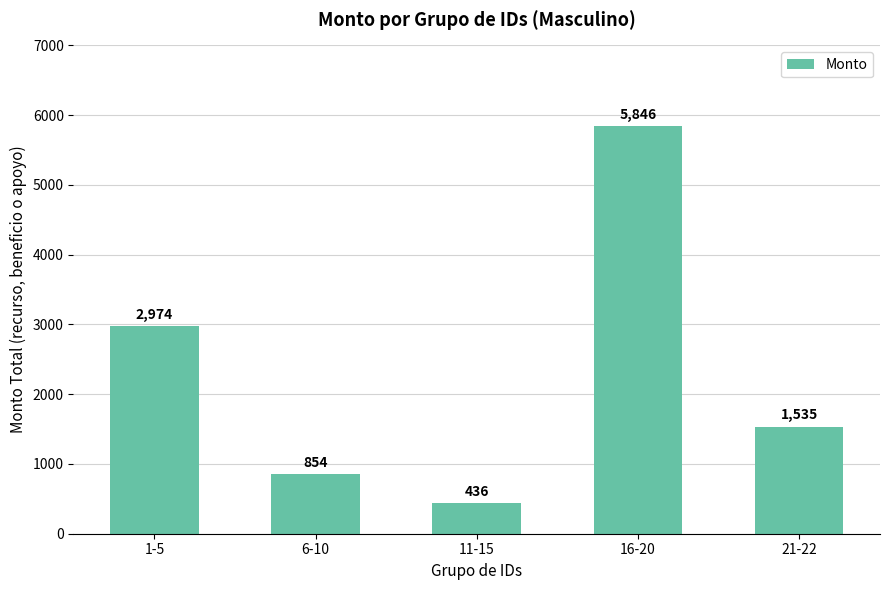

What is the change in value from 1-5 to 16-20?

+2872